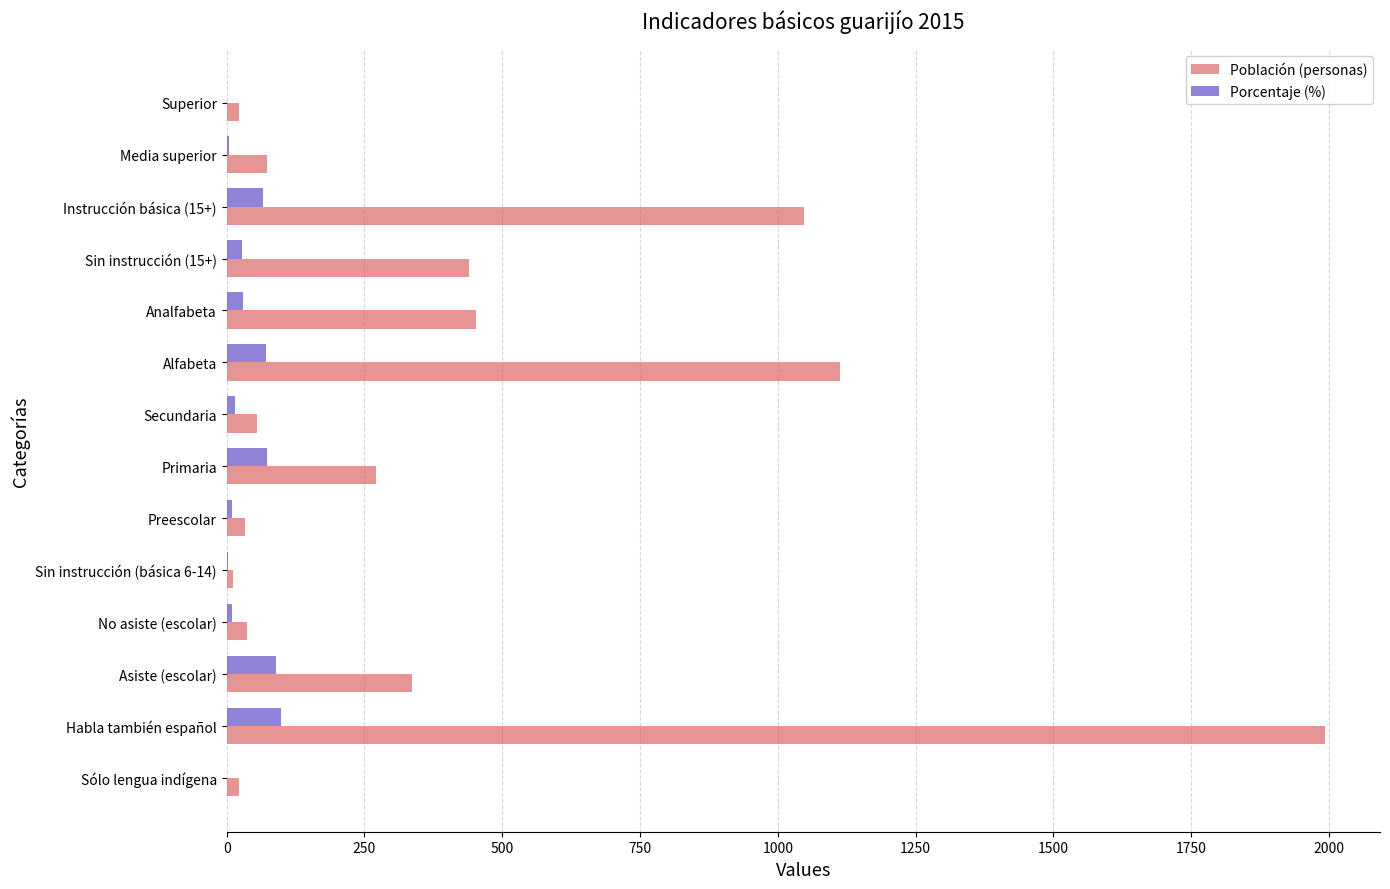

Between Asiste (escolar) and No asiste (escolar), which series saw the biggest shift?

Población (personas)